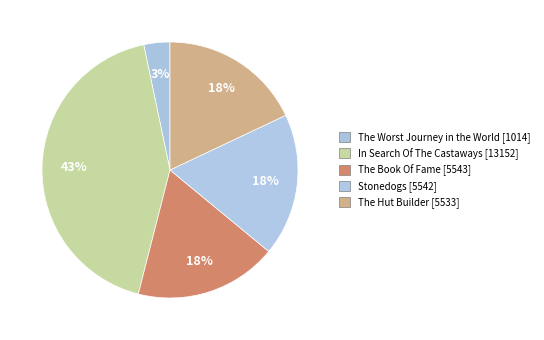

Is it true that Stonedogs is 18% of the pie?

True